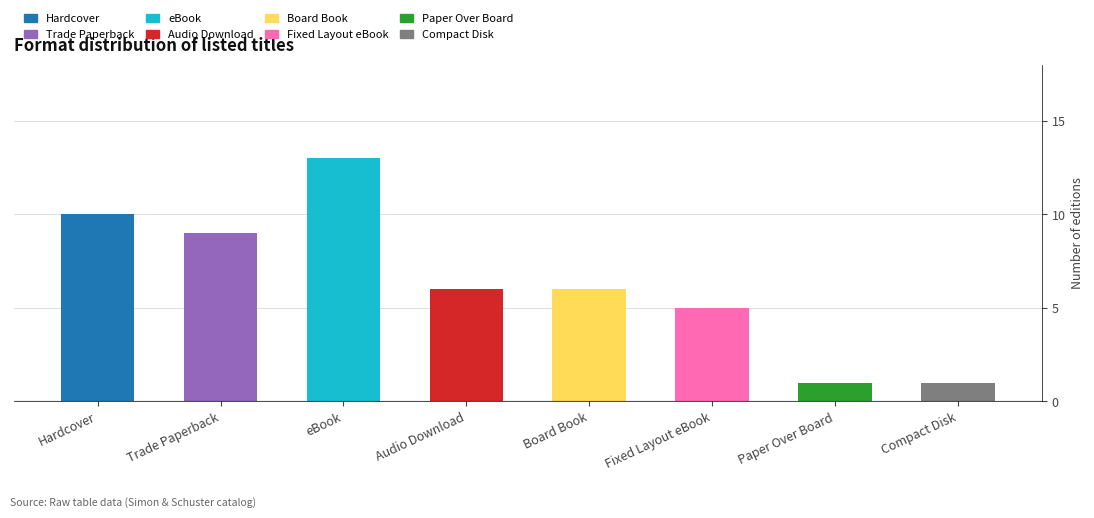

What is the average value?

6